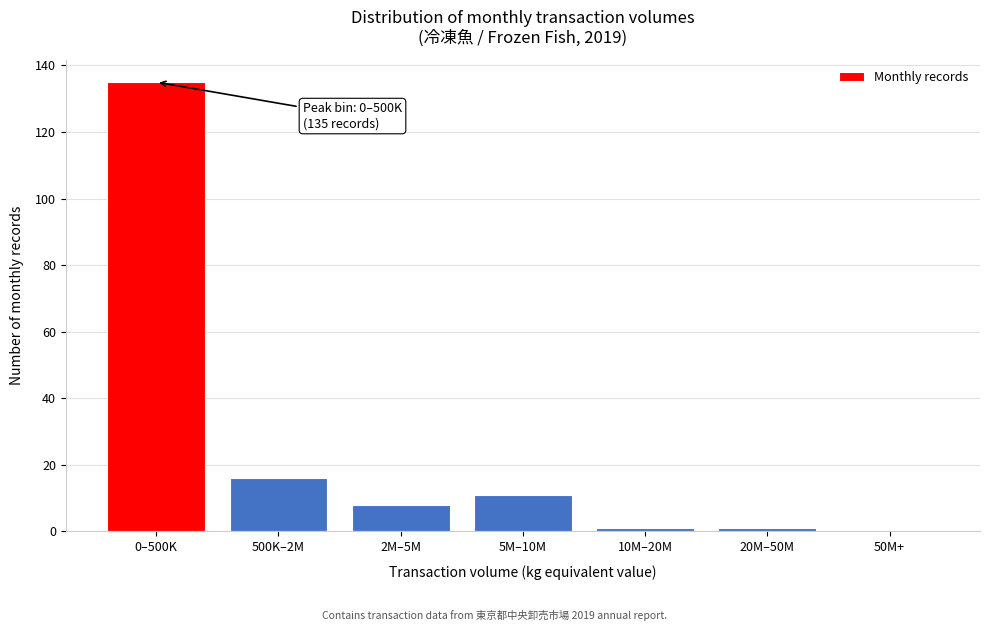

Reading left to right, what are all the values shown in this chart?

0–500K=135	500K–2M=16	2M–5M=8	5M–10M=11	10M–20M=1	20M–50M=1	50M+=0